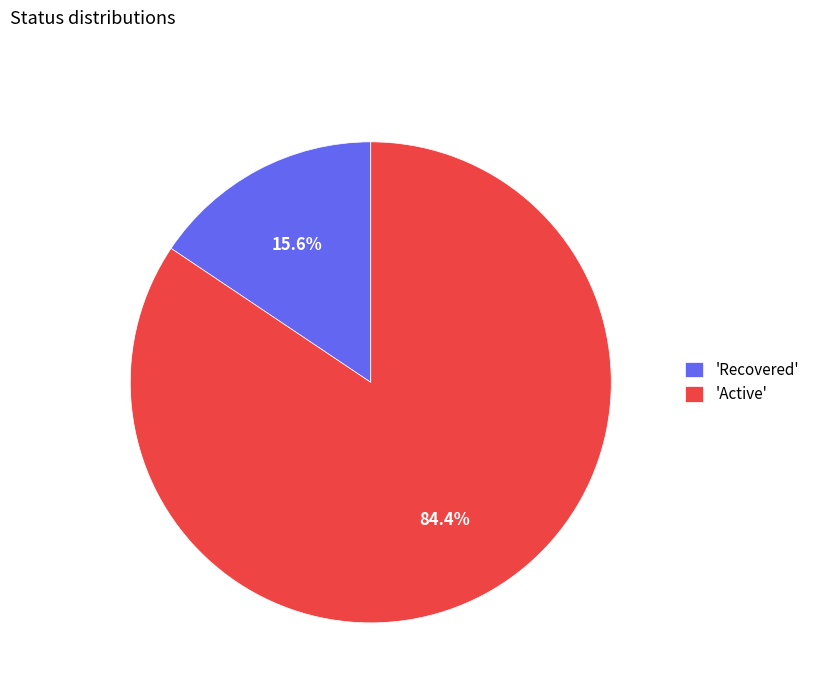

Does 'Active' account for over 50% of the chart?

Yes